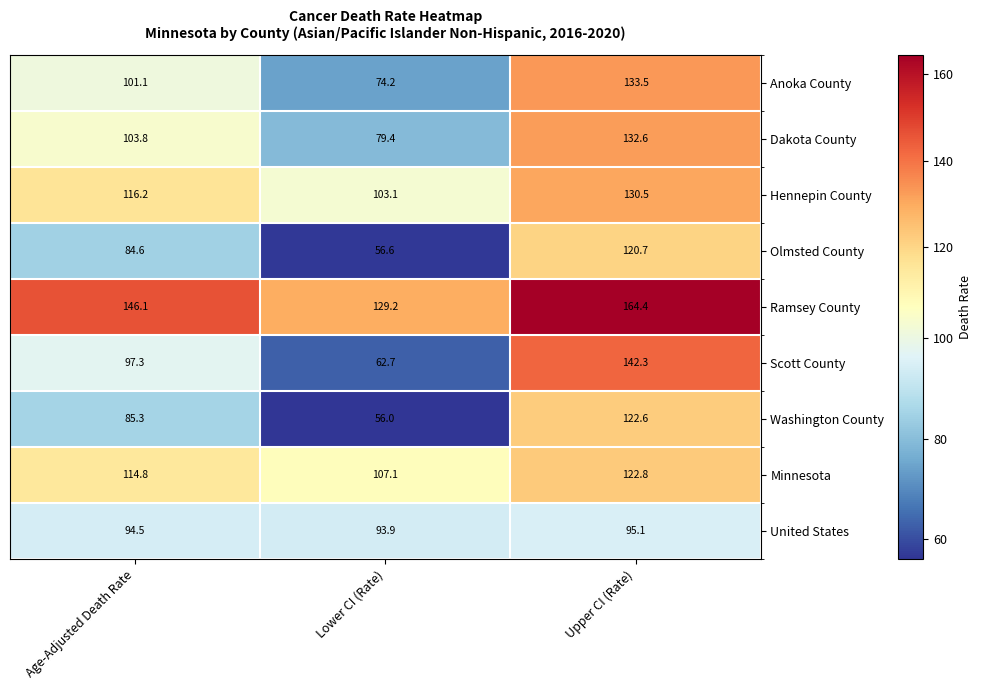

What is the sum of the Scott County values at Upper CI (Rate) and Age-Adjusted Death Rate?

239.6